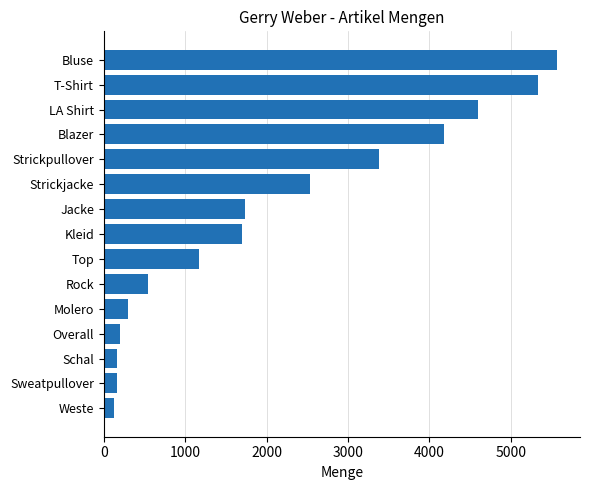

Are the bars horizontal?

Yes